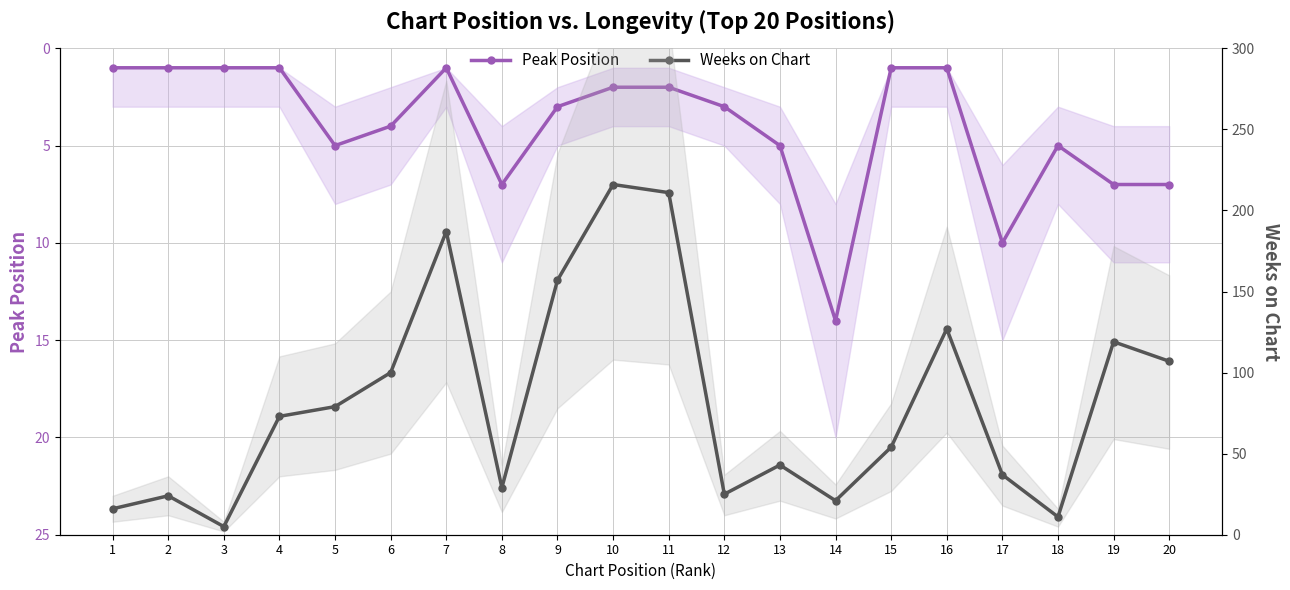

Is the value of Peak Position at 18 greater than the value of Weeks on Chart at 13?

No